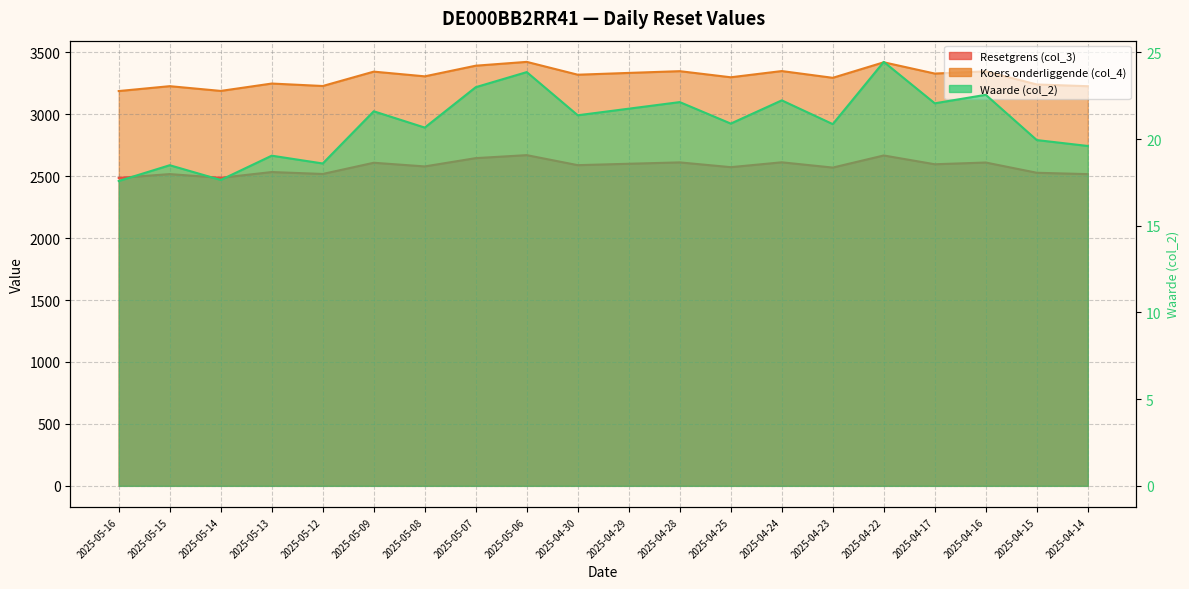

How many lines are shown in the chart?

3